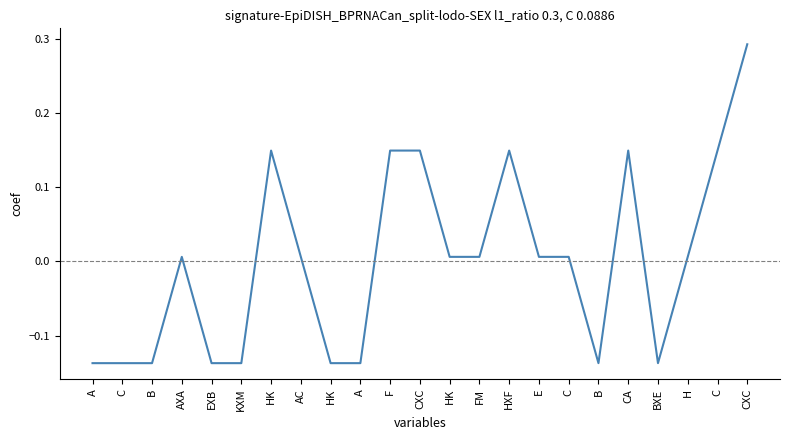

True or false: the data has more than 0 interior local peaks.

True